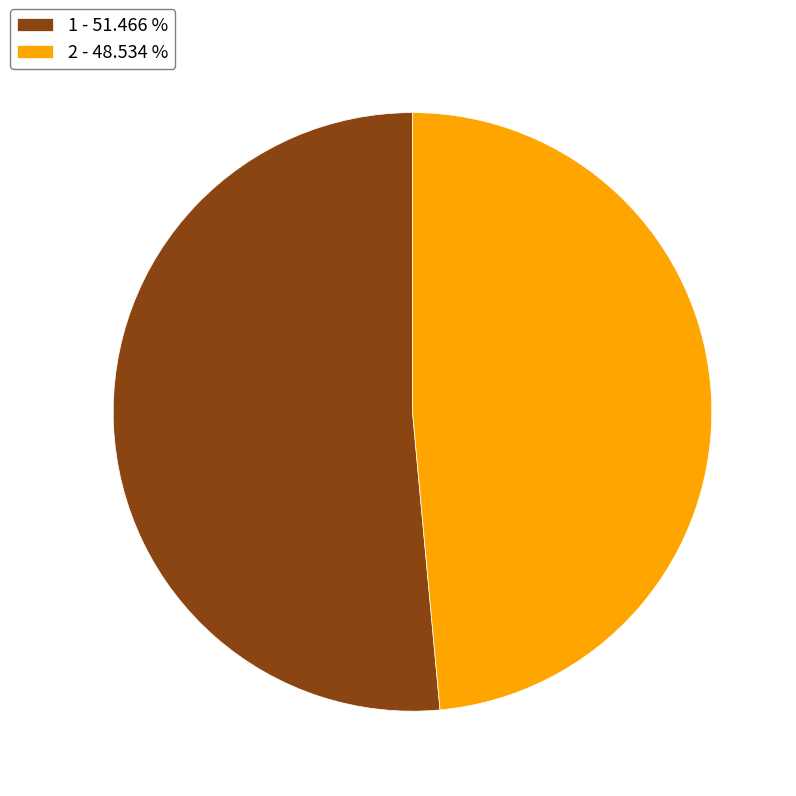

True or false: 2 accounts for 49% of the total.

True